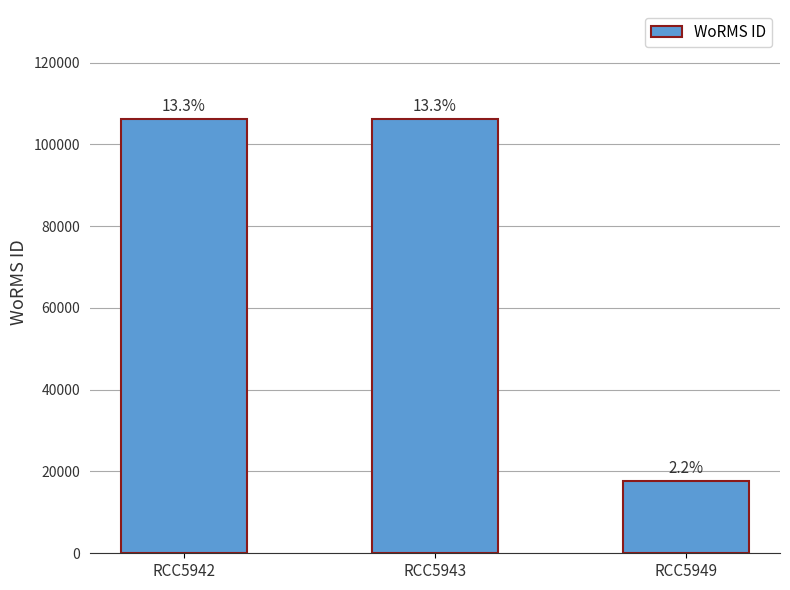

Is it true that the value at RCC5942 is 31167?

False